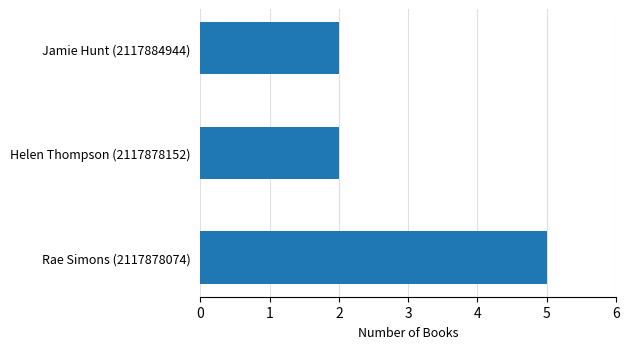

Approximately how many times larger is the value at Rae Simons (2117878074) compared to Helen Thompson (2117878152)?

2.5